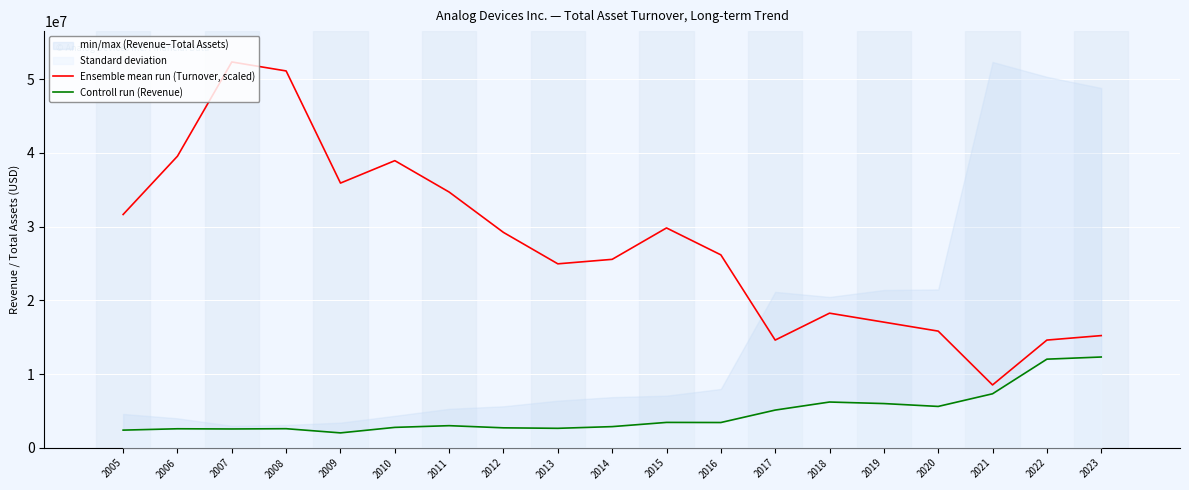

What is the lowest value of the Ensemble mean run (Turnover, scaled) series?

8517546.4